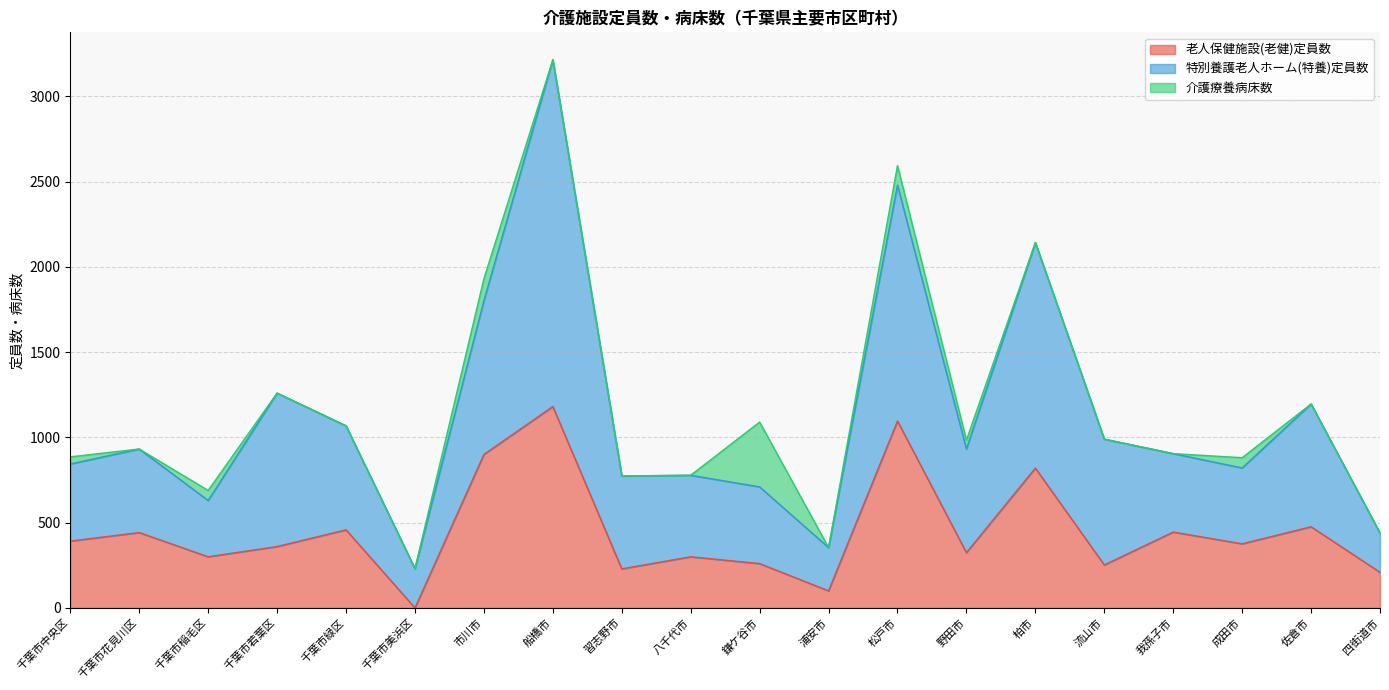

Which series changed the most between 千葉市緑区 and 船橋市?

特別養護老人ホーム(特養)定員数